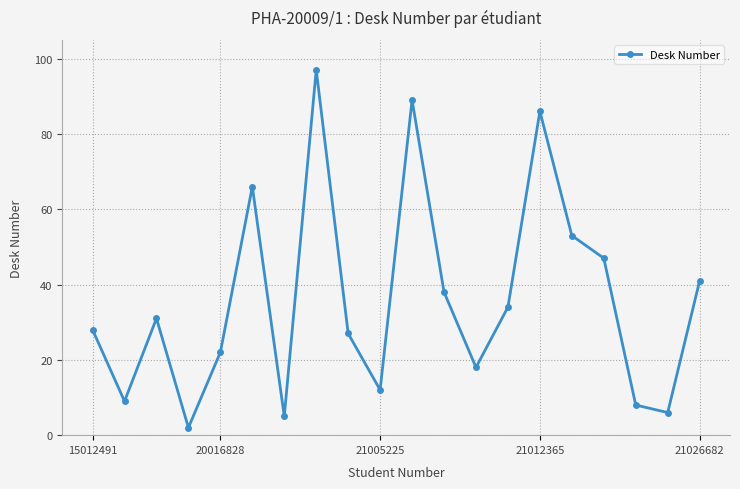

What is the difference between the maximum and minimum values?

95